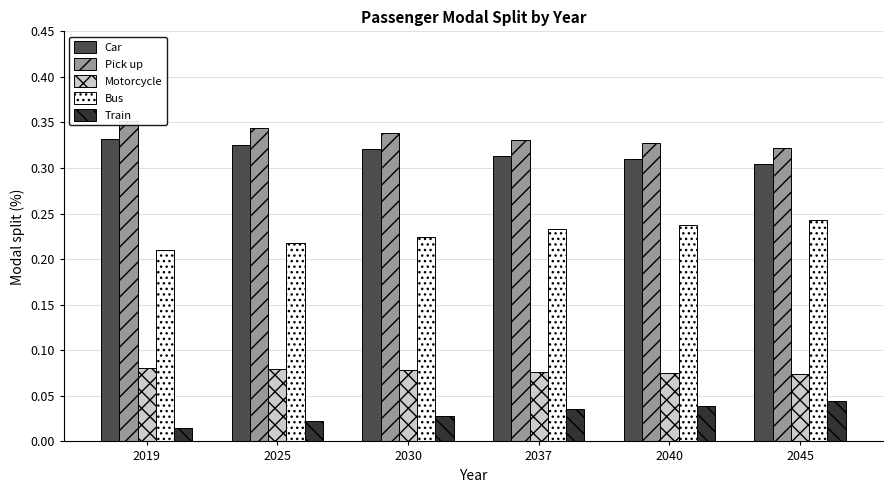

What is the value of the Pick up bar at the 1st from the left?

0.4